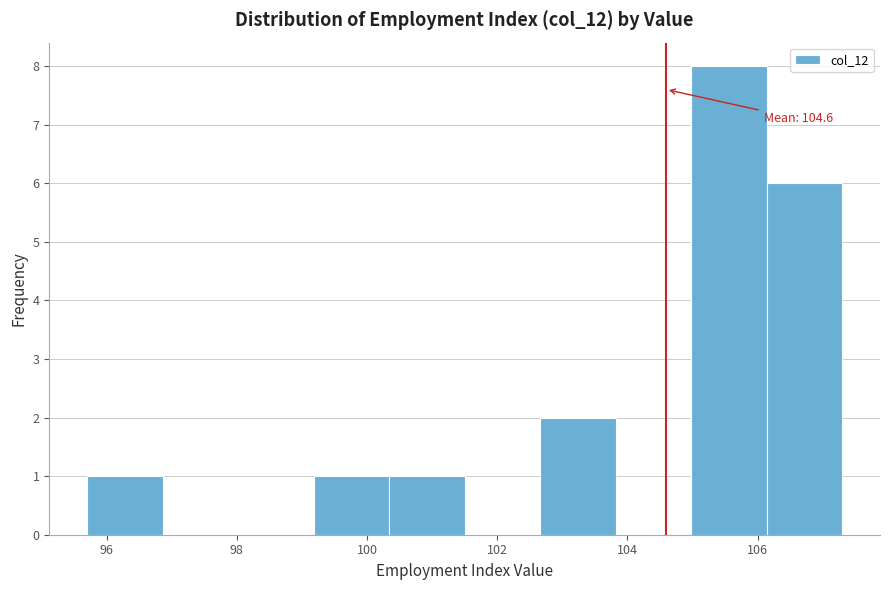

Over which range of the x-axis is the bar tallest?

104.98 to 106.14